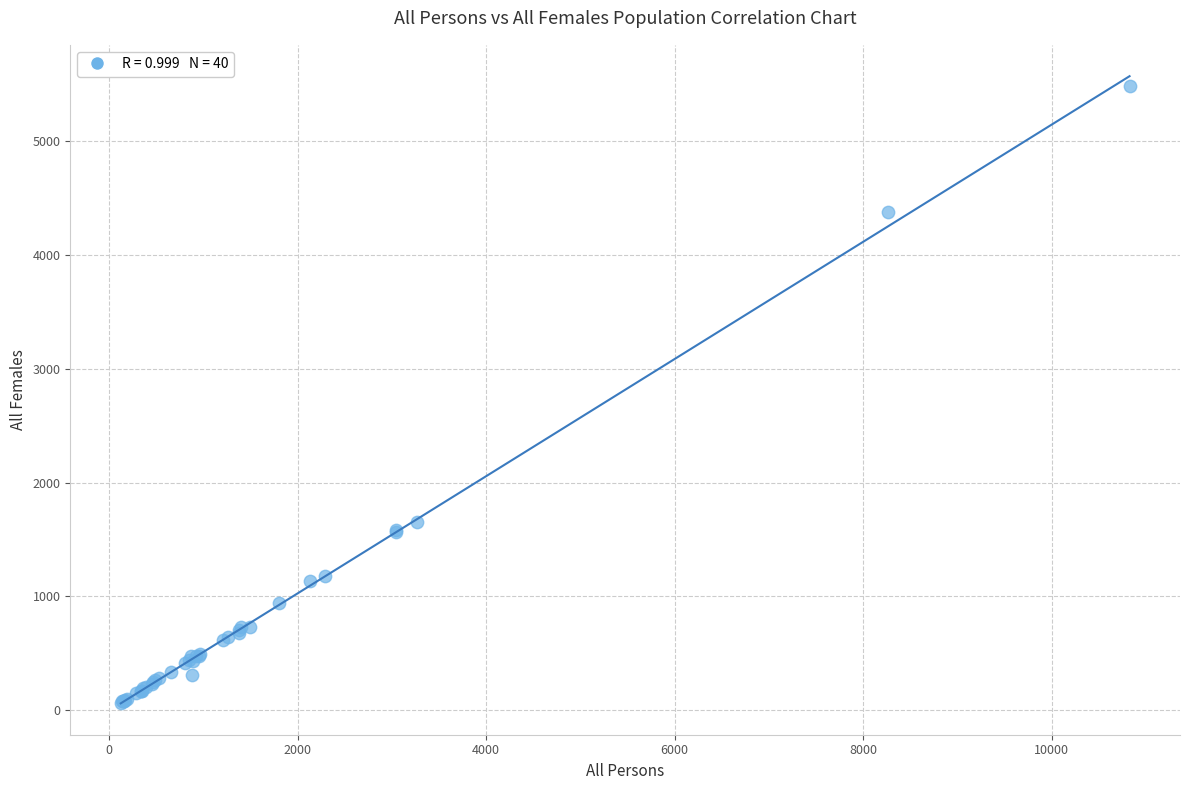

What Y value in the scatter plot is closest to 2773?

1653